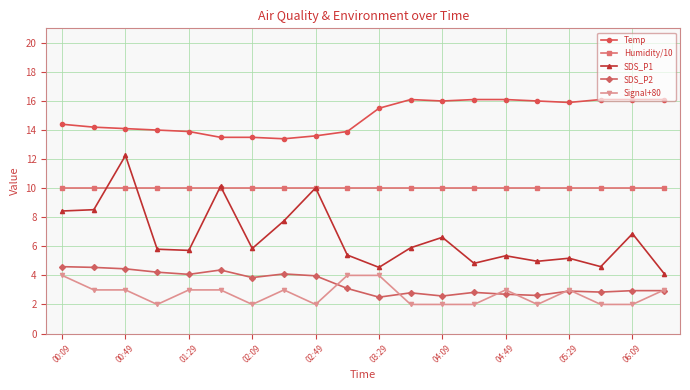

What is the difference between the maximum and second lowest values in the Temp series?

2.6